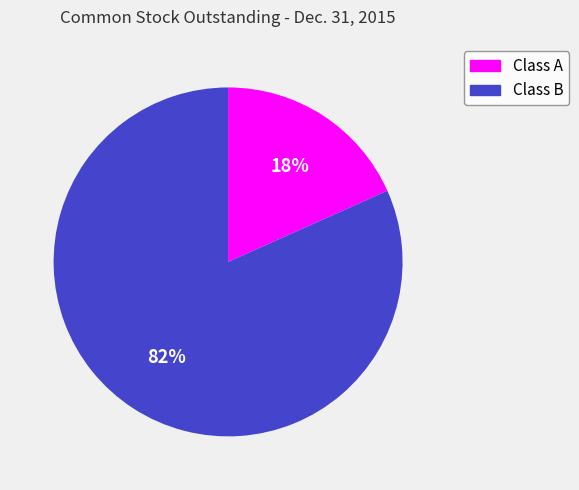

To the nearest percent, what is the average slice percentage?

50%